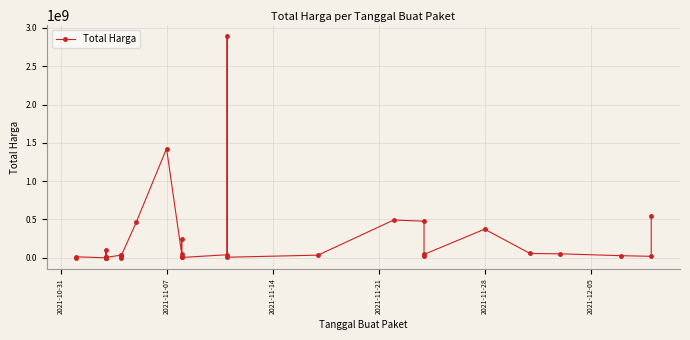

True or false: the data has more than 2 interior local peaks.

True